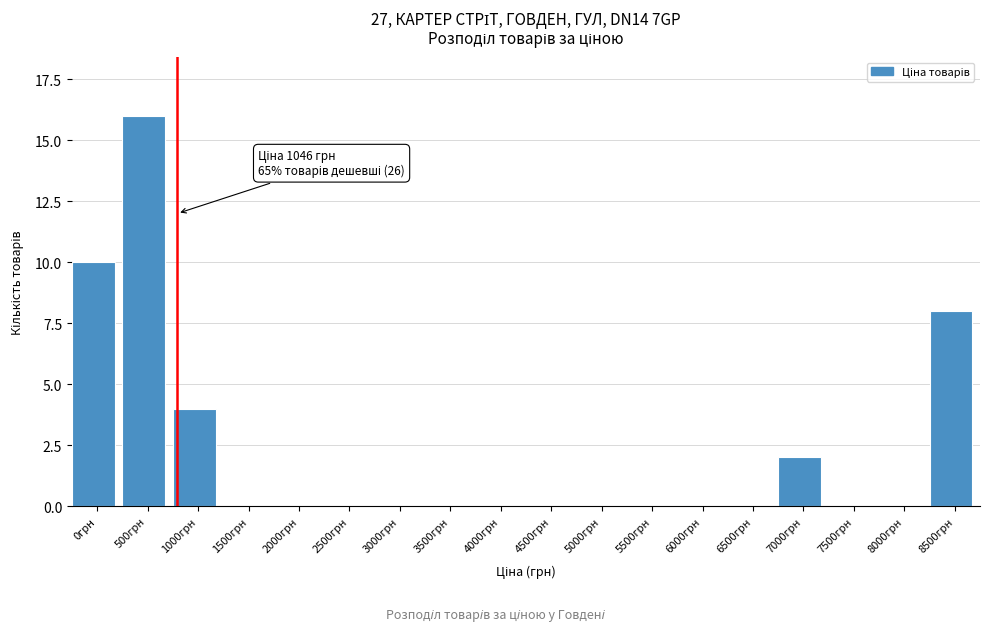

Reading left to right, extract all data points from this chart.

0грн=10	500грн=16	1000грн=4	1500грн=0	2000грн=0	2500грн=0	3000грн=0	3500грн=0	4000грн=0	4500грн=0	5000грн=0	5500грн=0	6000грн=0	6500грн=0	7000грн=2	7500грн=0	8000грн=0	8500грн=8